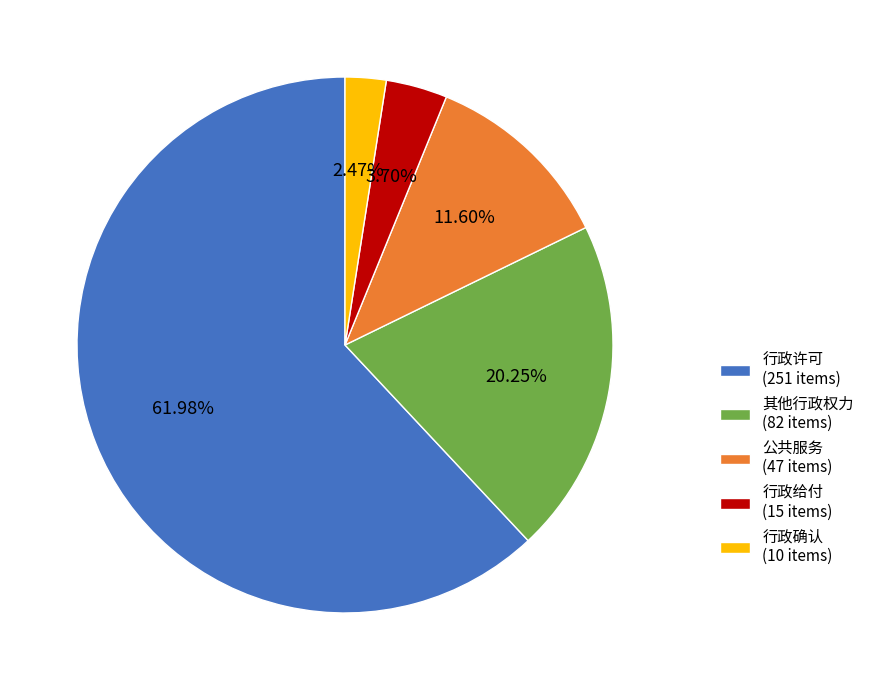

How many slices are in this pie chart?

5